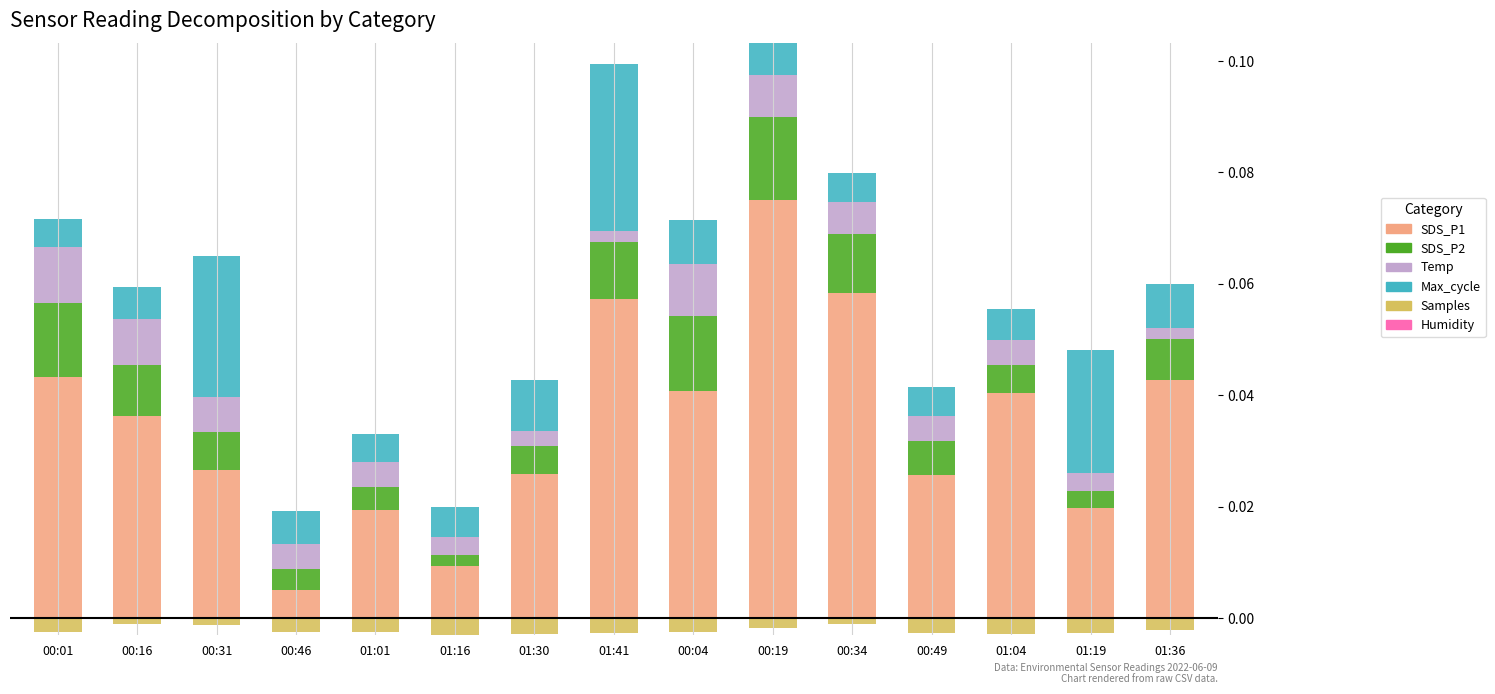

The Temp series shows 0.0 at 00:19. True or false?

True